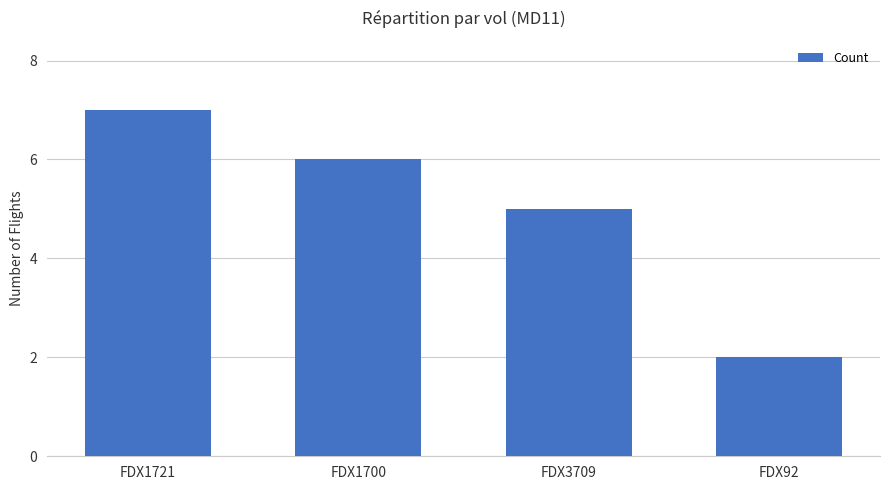

List the labels in order of value, smallest first.

FDX92, FDX3709, FDX1700, FDX1721